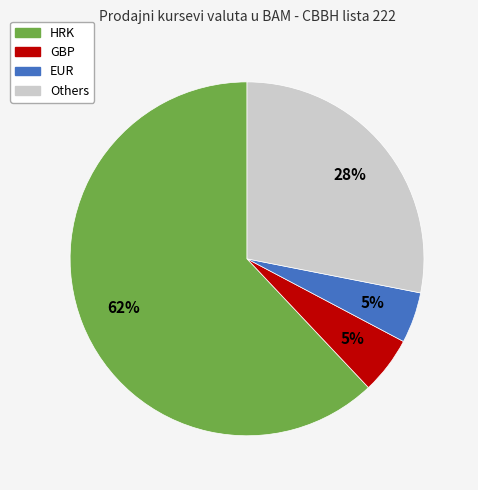

To the nearest percent, what is the difference between the largest and smallest slice percentages?

57%